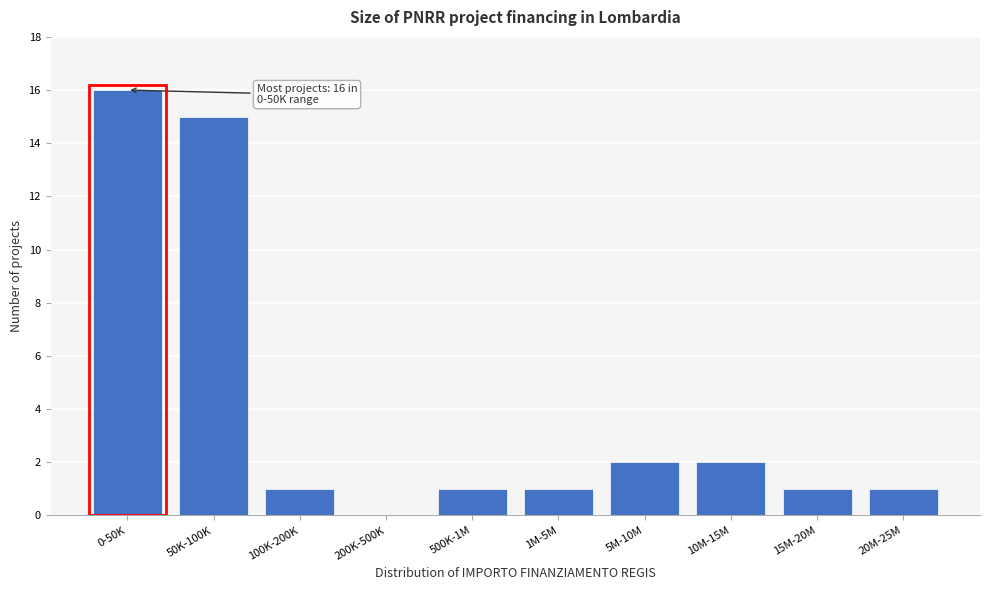

Reading left to right, extract all data points from this chart.

0-50K=16	50K-100K=15	100K-200K=1	200K-500K=0	500K-1M=1	1M-5M=1	5M-10M=2	10M-15M=2	15M-20M=1	20M-25M=1